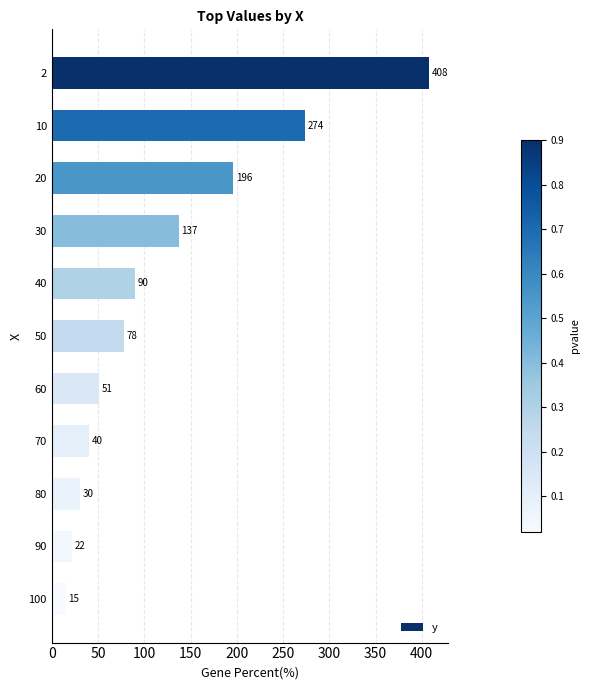

What is the value of the 2nd bar from the top?

274